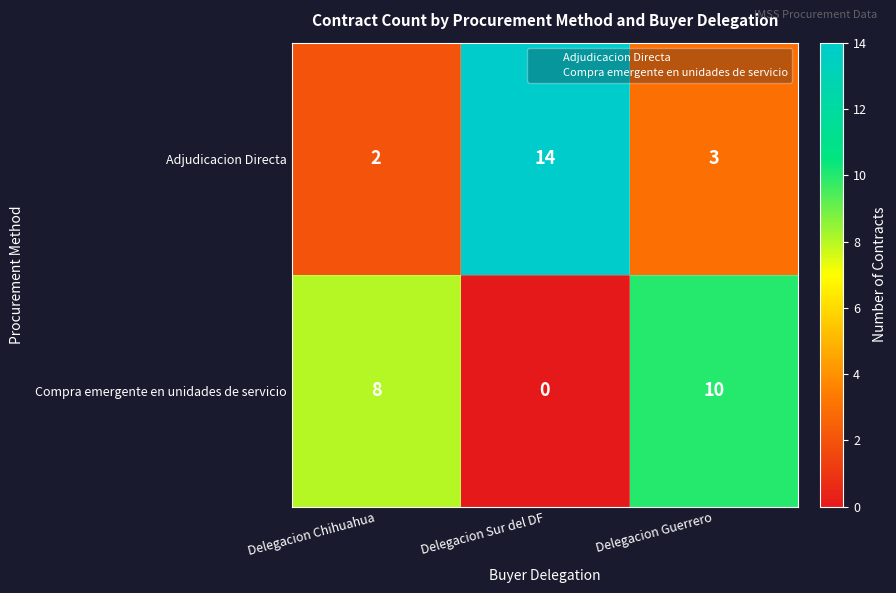

At Delegacion Guerrero, list the series in order from largest to smallest.

Compra emergente en unidades de servicio, Adjudicacion Directa